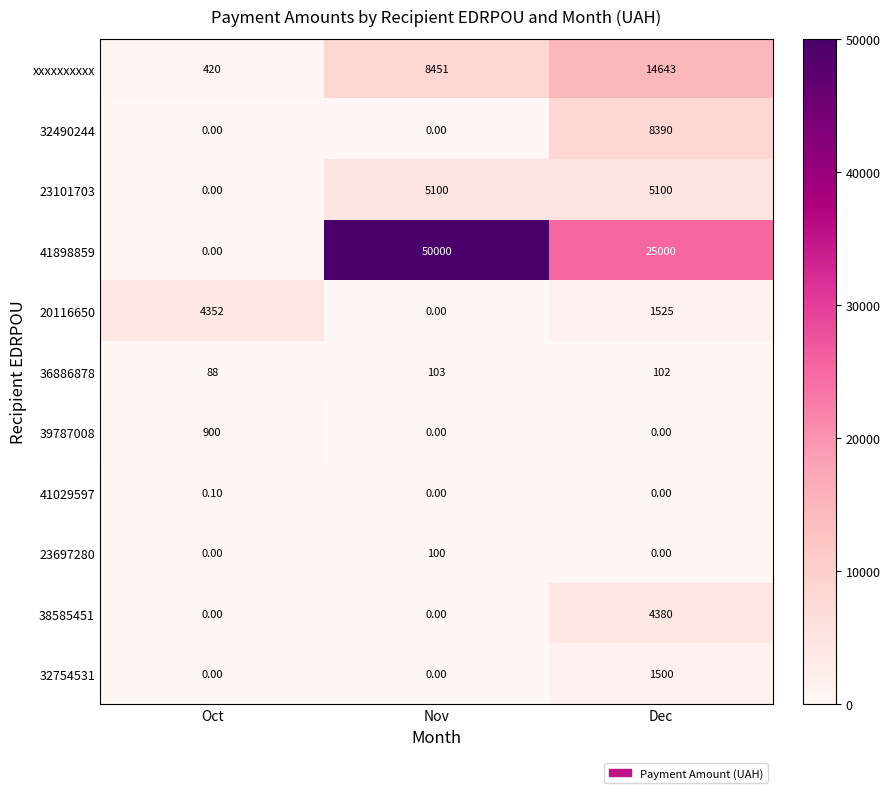

Rank the series by their maximum value, from highest to lowest.

41898859, xxxxxxxxxx, 32490244, 23101703, 38585451, 20116650, 32754531, 39787008, 36886878, 23697280, 41029597